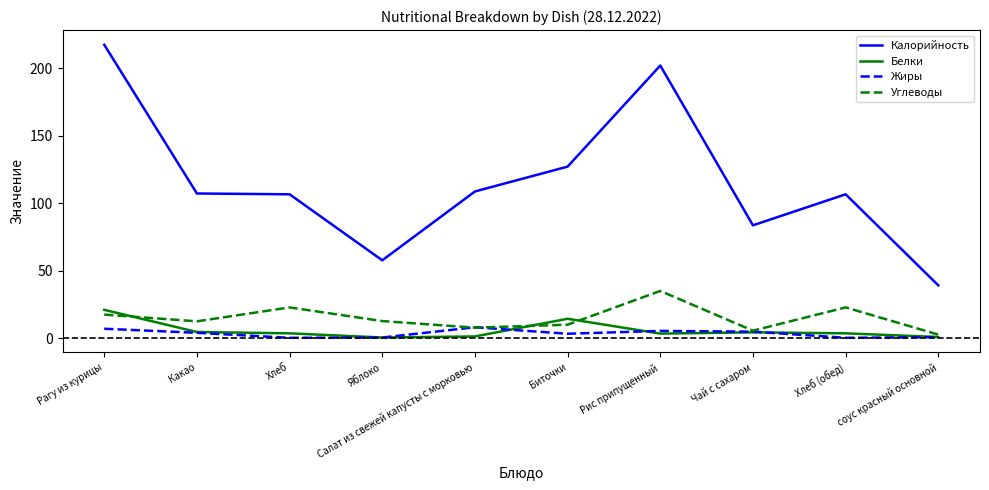

The value of Углеводы at Рис припущенный is 19.8. True or false?

False